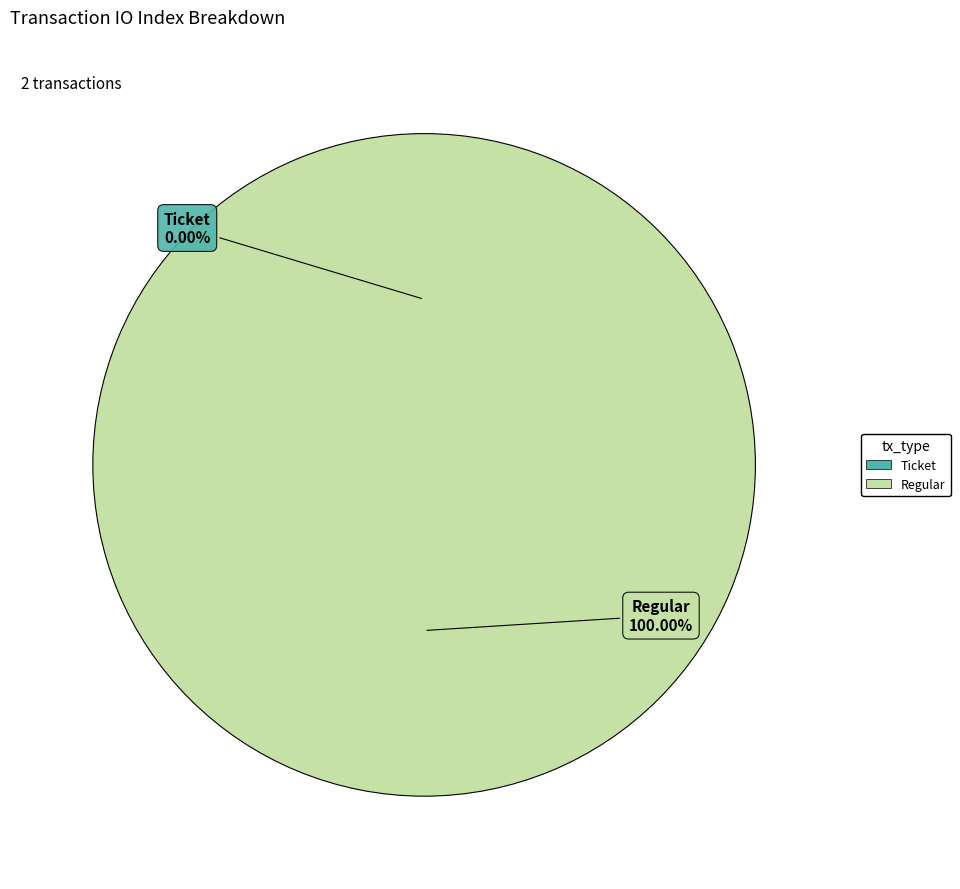

Which slice is the smallest?

Ticket